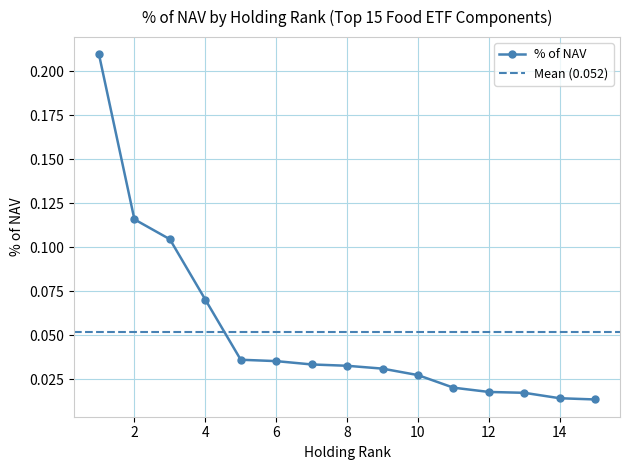

Reading left to right, list all the values displayed in this chart.

0.2	0.1	0.1	0.1	0.0	0.0	0.0	0.0	0.0	0.0	0.0	0.0	0.0	0.0	0.0